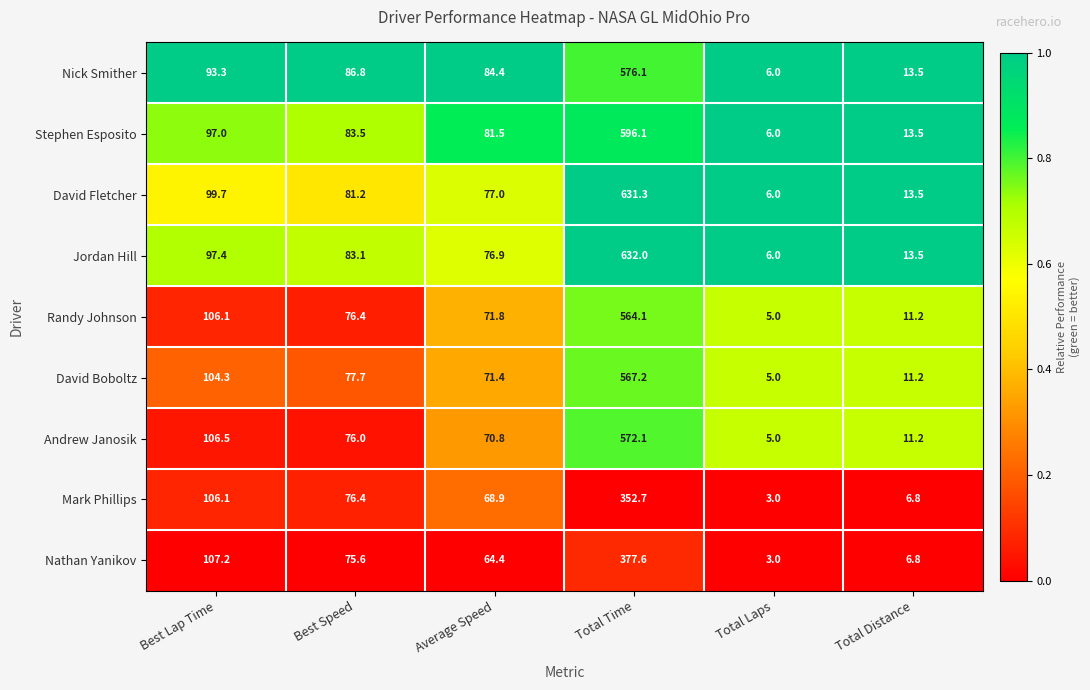

List the series in order of their peak value, lowest first.

Mark Phillips, Nathan Yanikov, Randy Johnson, David Boboltz, Andrew Janosik, Nick Smither, Stephen Esposito, David Fletcher, Jordan Hill